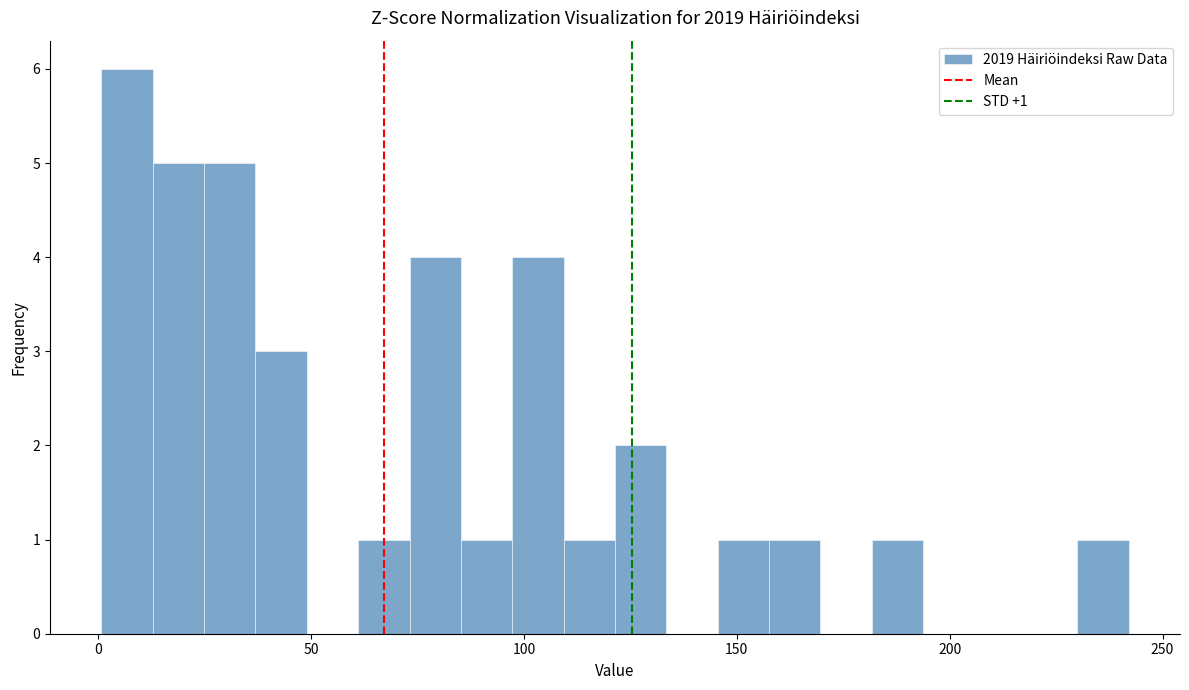

Read against the x-axis, roughly where is the centre of the tallest bar?

5